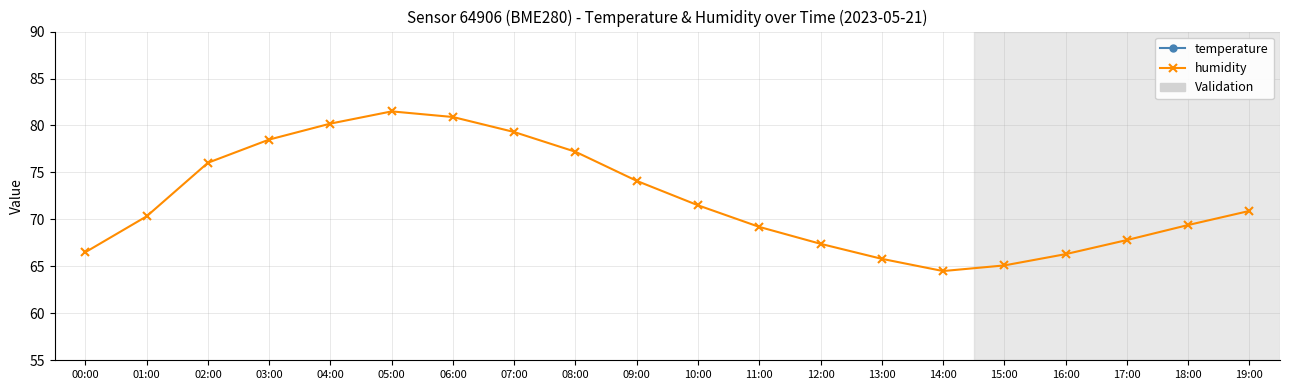

The humidity series shows 36.4 at 07:00. True or false?

False